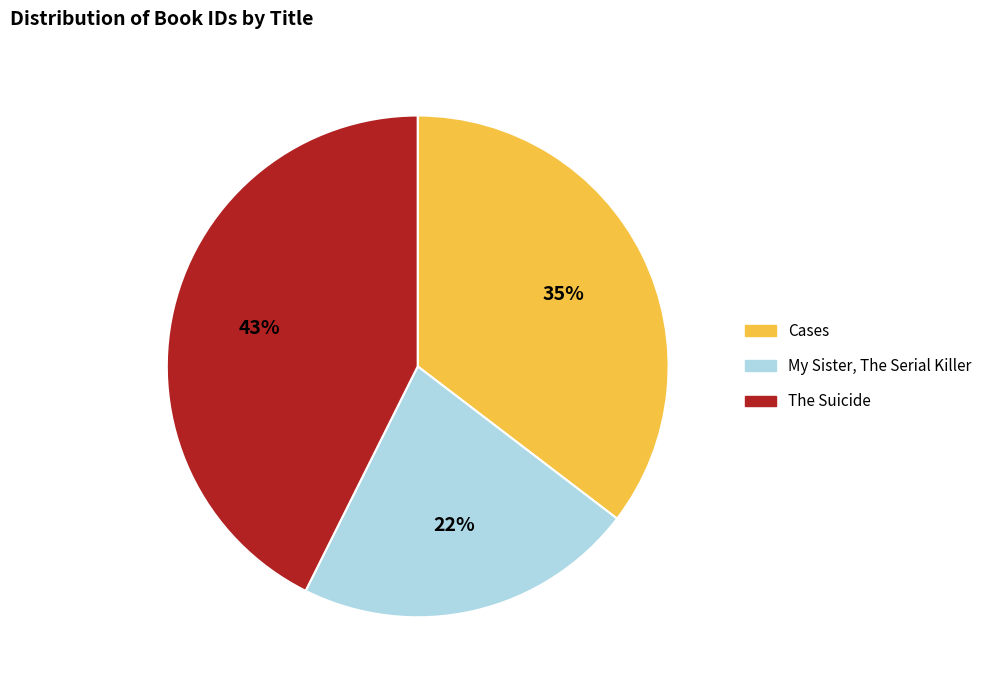

How many segments does this pie chart have?

3